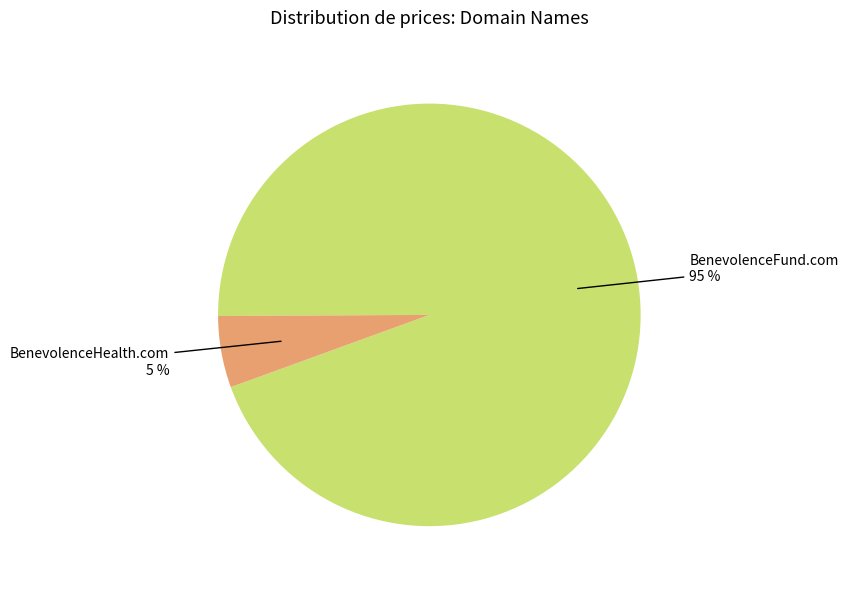

Count the number of slices in the pie.

2